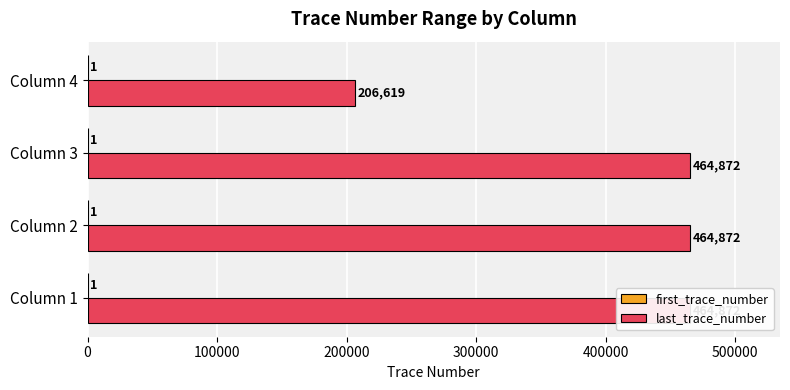

How many data points does each series have?

4